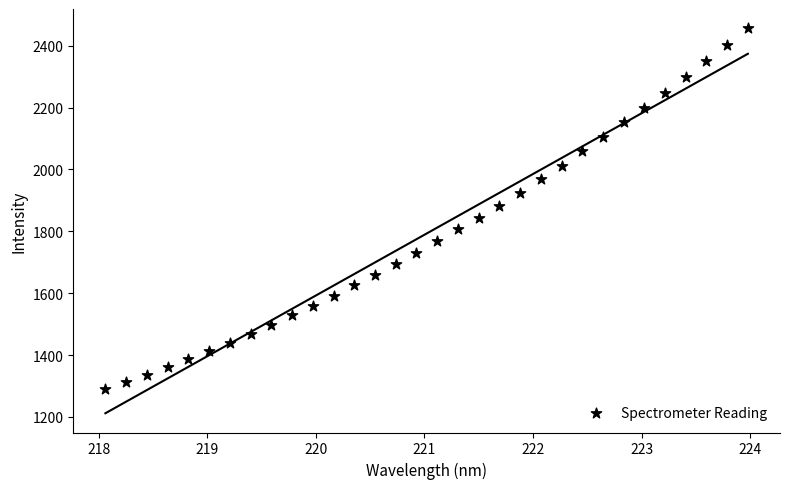

What is the range of Y values (max minus min)?

1167.0